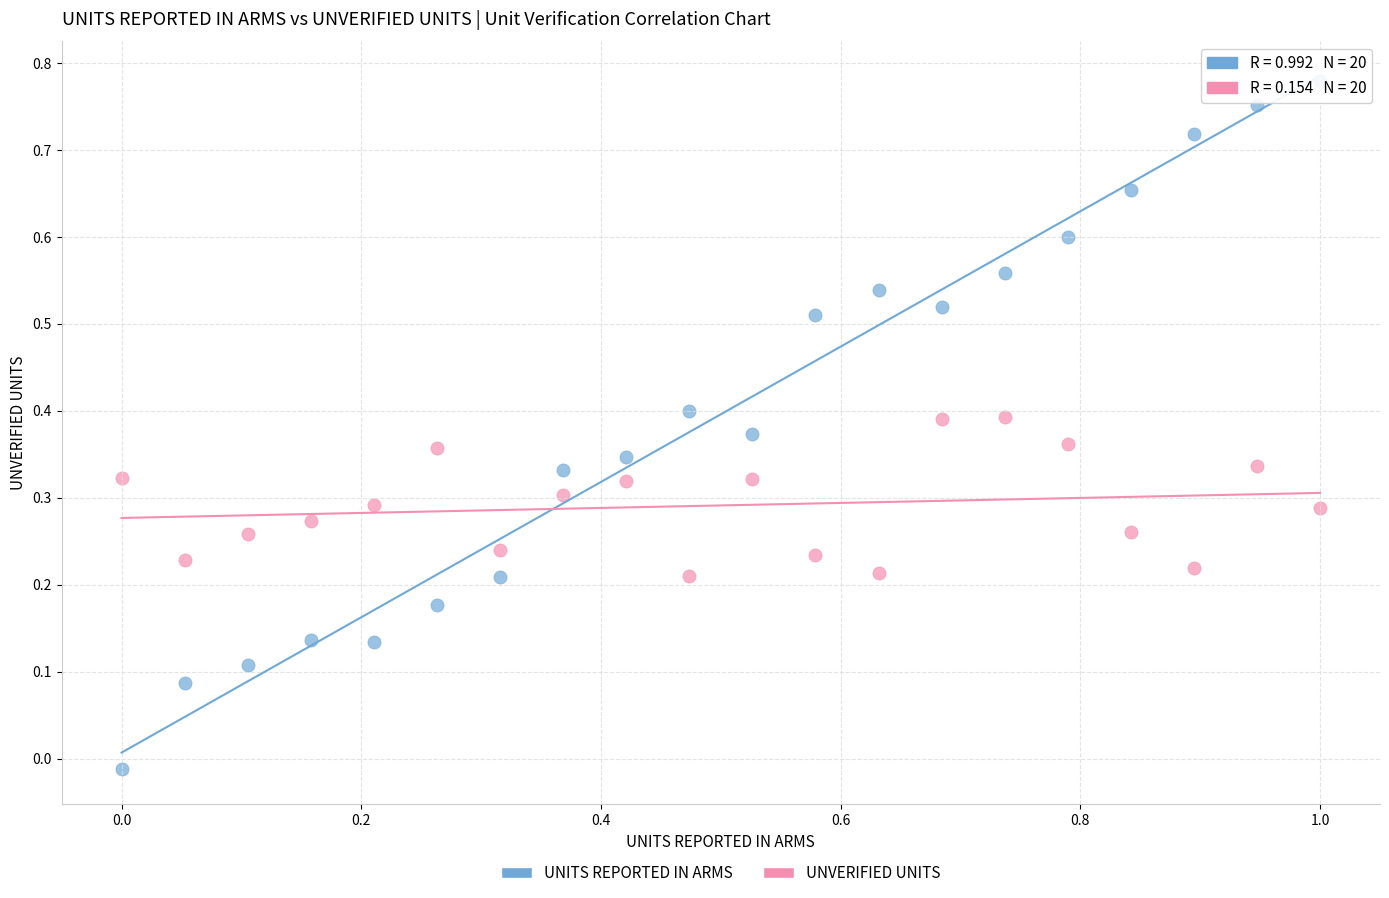

Which series reaches the minimum Y coordinate?

UNITS REPORTED IN ARMS